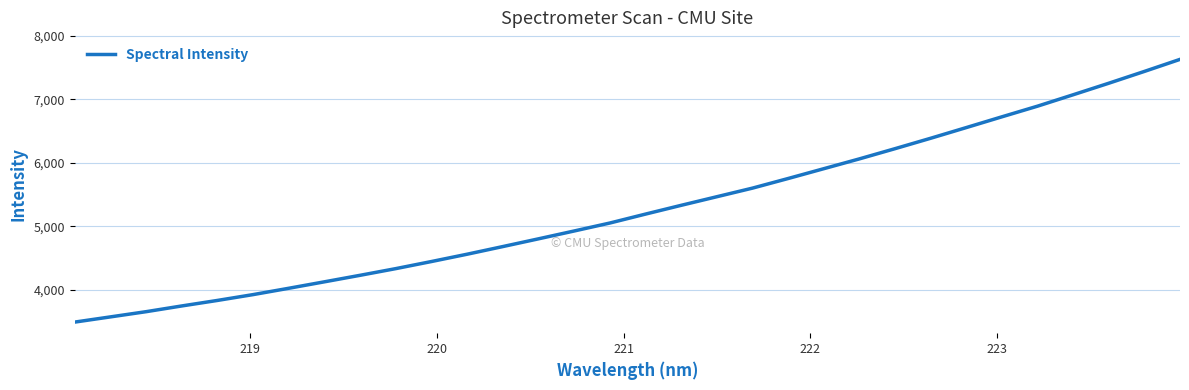

What is the minimum value shown in the chart?

3496.5